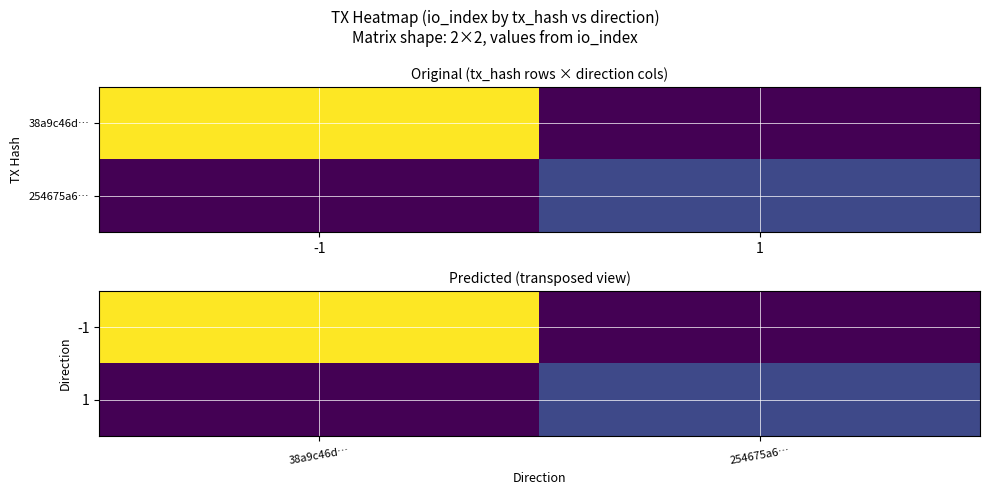

Rank the series by their maximum value, from lowest to highest.

1, -1